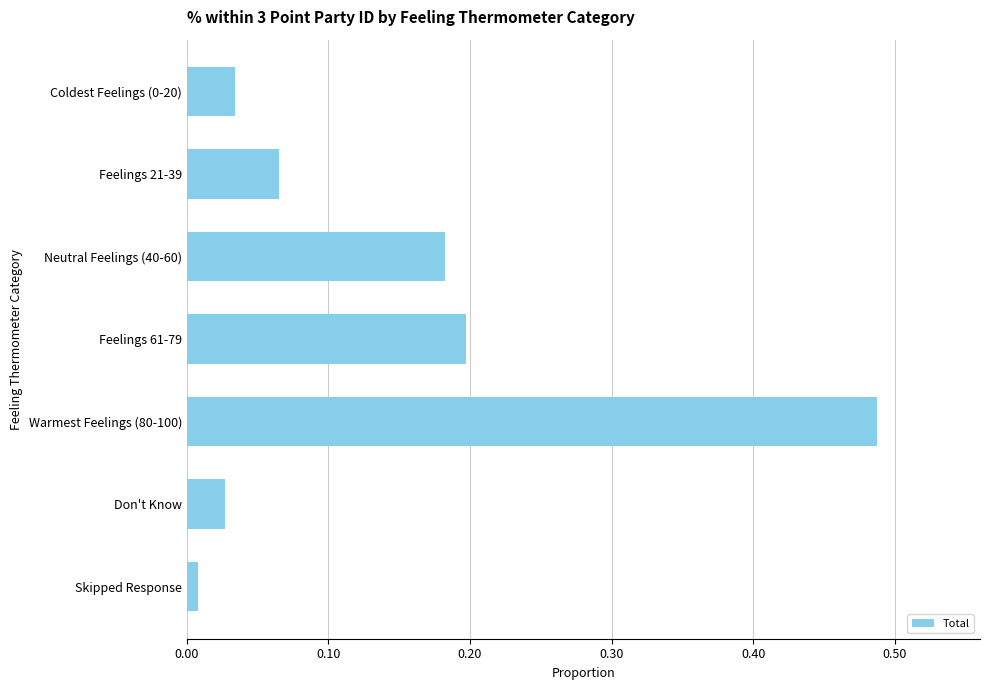

What position from the bottom is Coldest Feelings (0-20)?

7